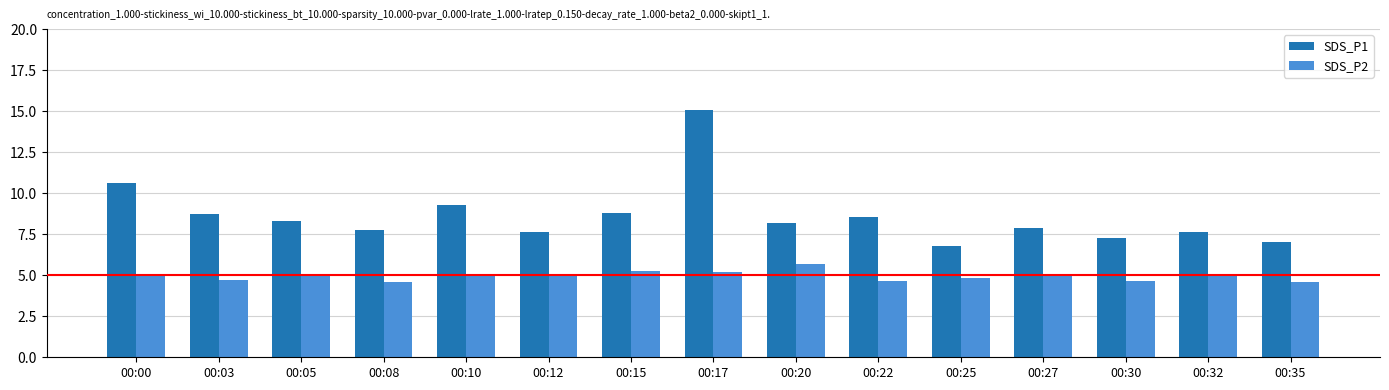

Read the SDS_P2 value at 00:10.

5.1